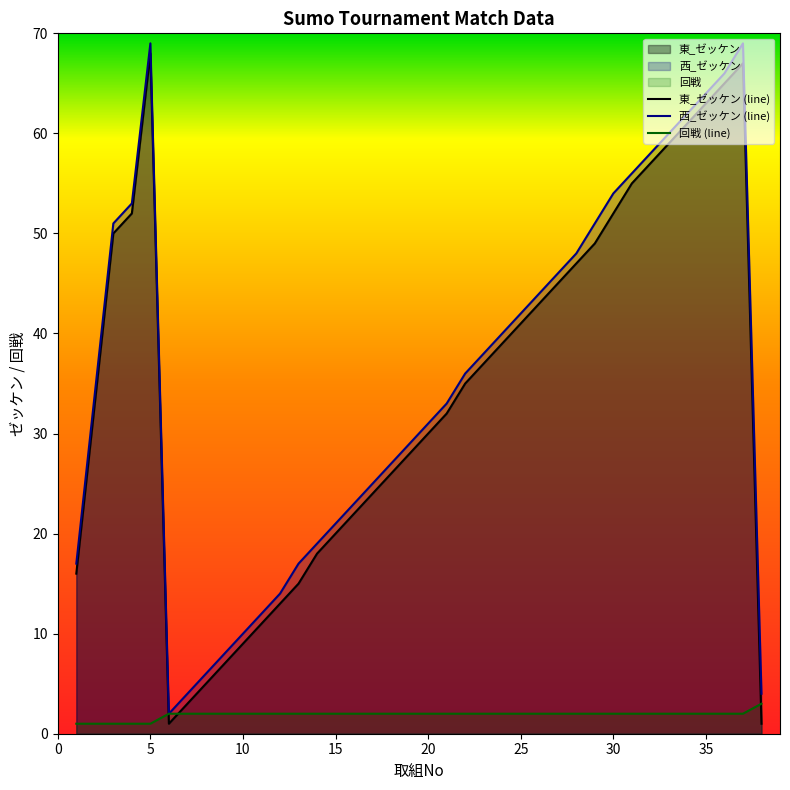

What is the value of the 東_ゼッケン point at the 3rd from the left?

50